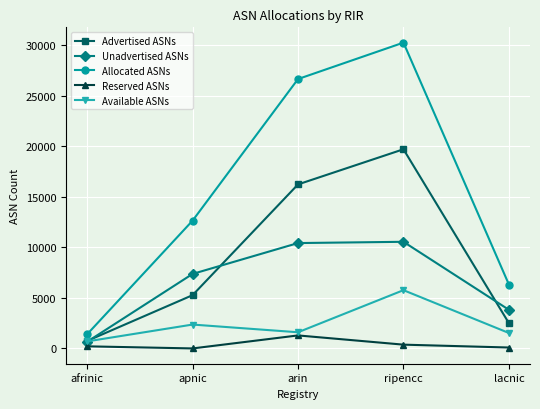

Is it true that Available ASNs equals 439 at arin?

False